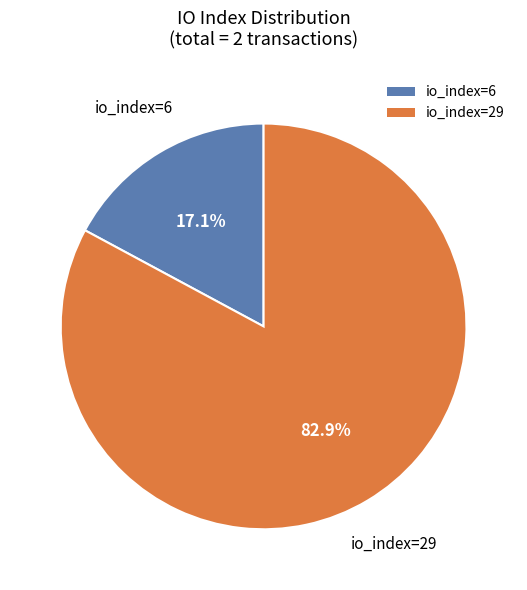

What is the smallest slice in the pie chart?

io_index=6